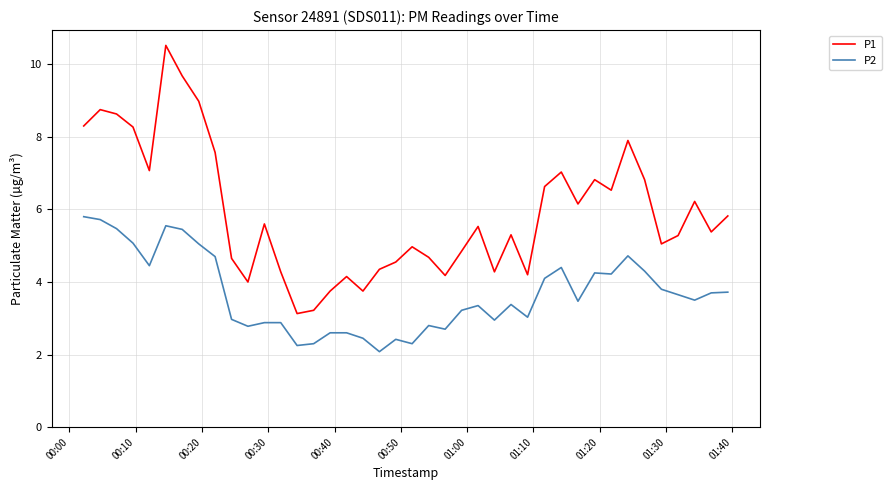

Which series has the largest range (max minus min)?

P1